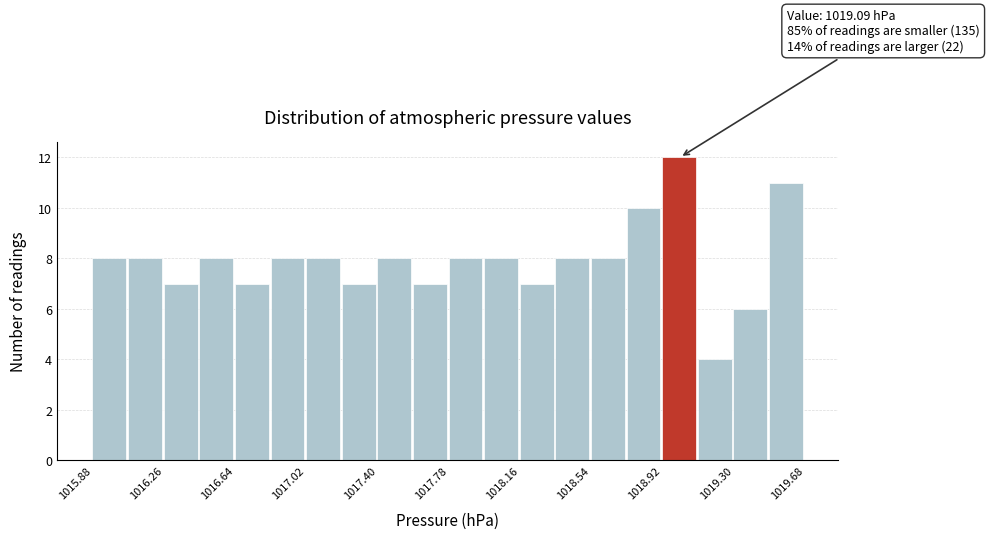

Read against the x-axis, roughly where is the centre of the tallest bar?

1019.00